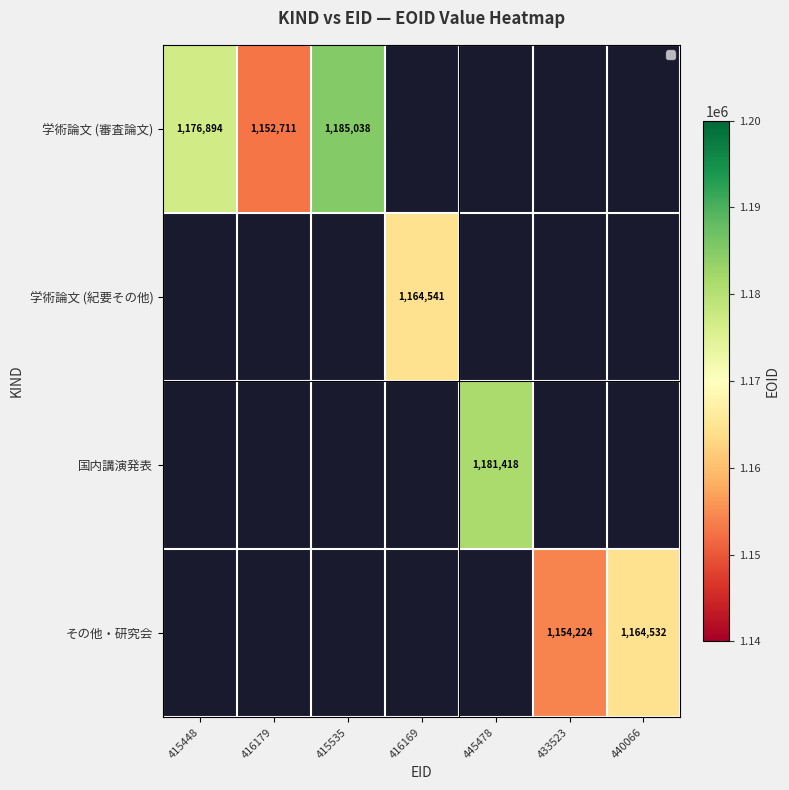

What is the lowest value of the 学術論文 (審査論文) series?

1152711.0